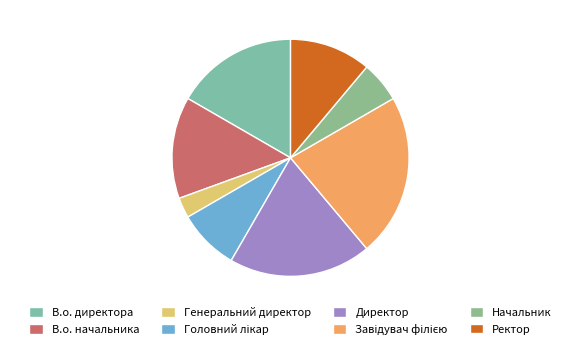

Count the number of slices in the pie.

8